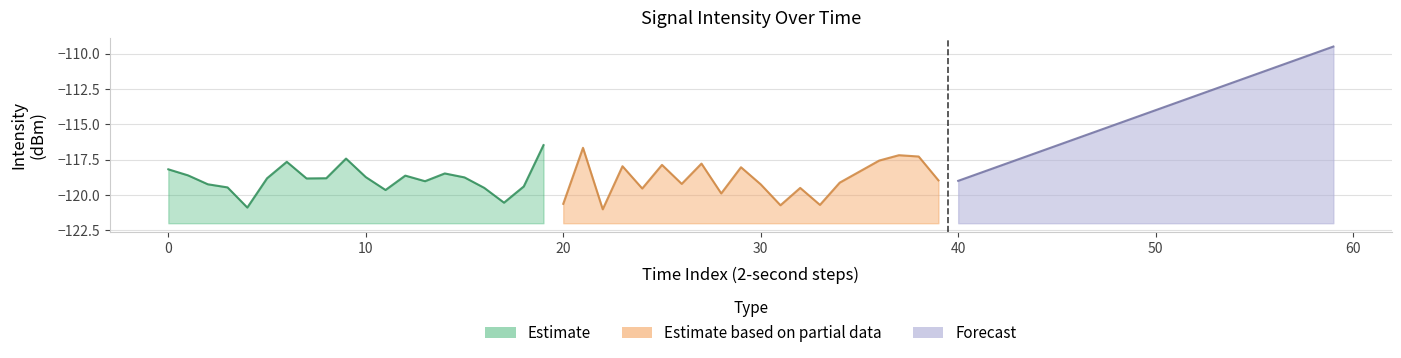

The value of Estimate based on partial data at 30 is -185.2. True or false?

False